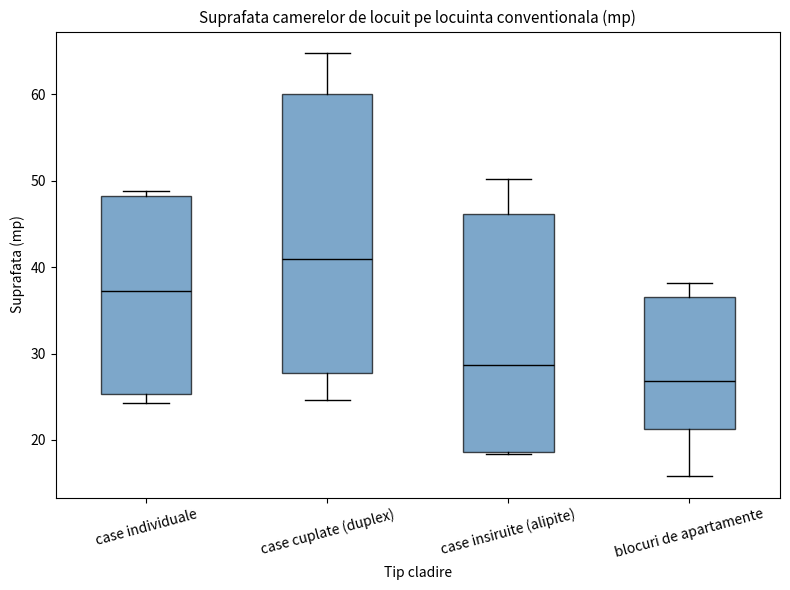

Where does the median line of the box for blocuri de apartamente sit on the y-axis? The values are not printed on the chart, so give them approximately, as read against the axis.

27